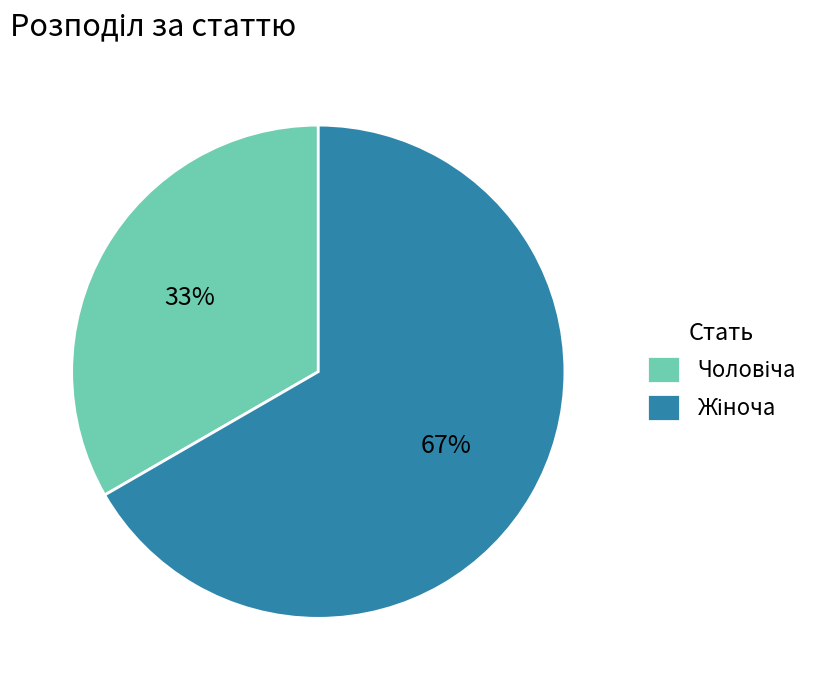

Does any single category account for the majority?

Yes